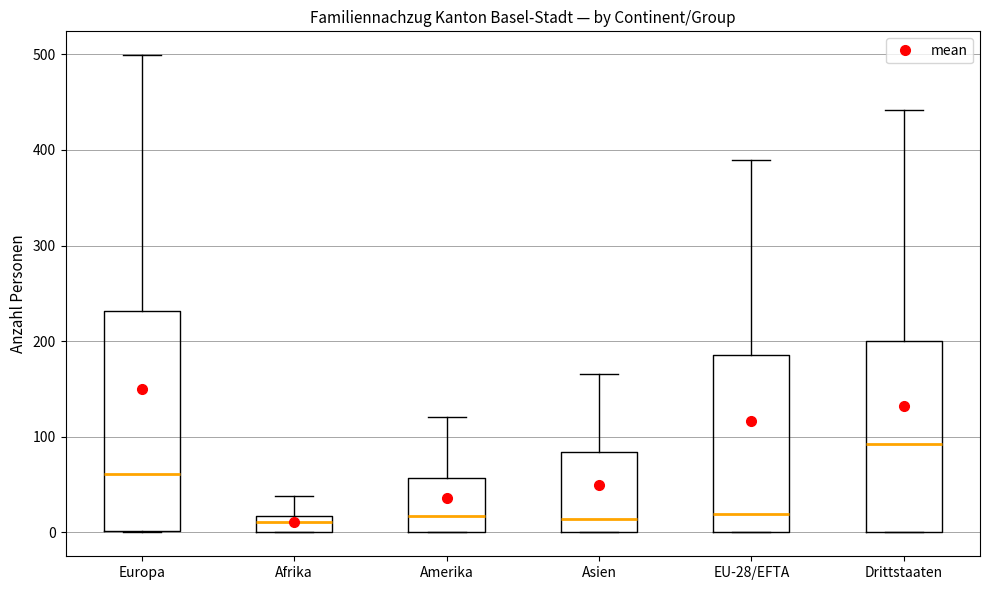

Which box has the highest median line?

Drittstaaten